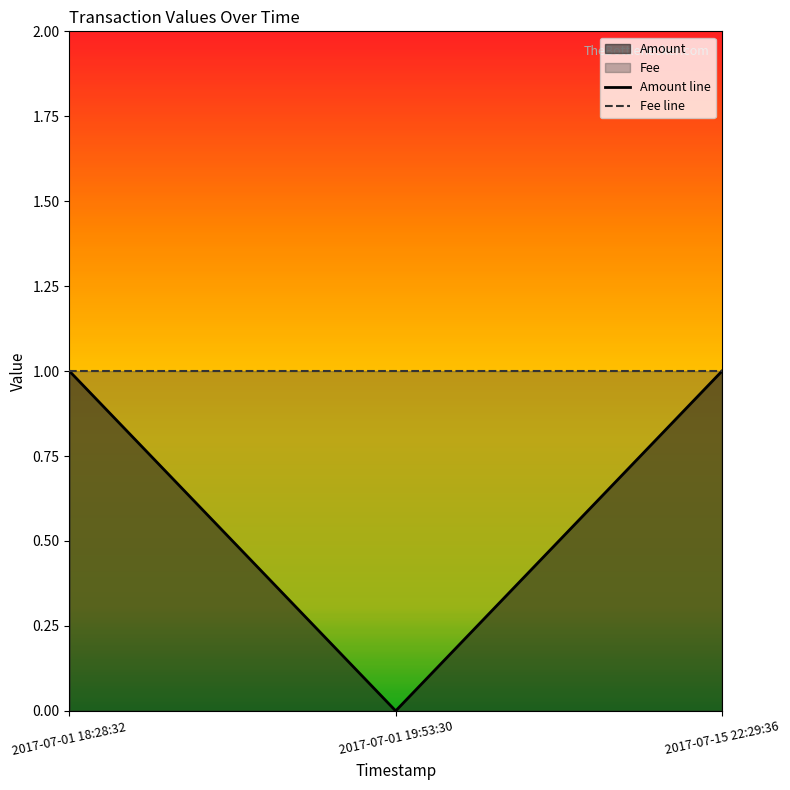

Which series has the widest spread of values?

Amount line